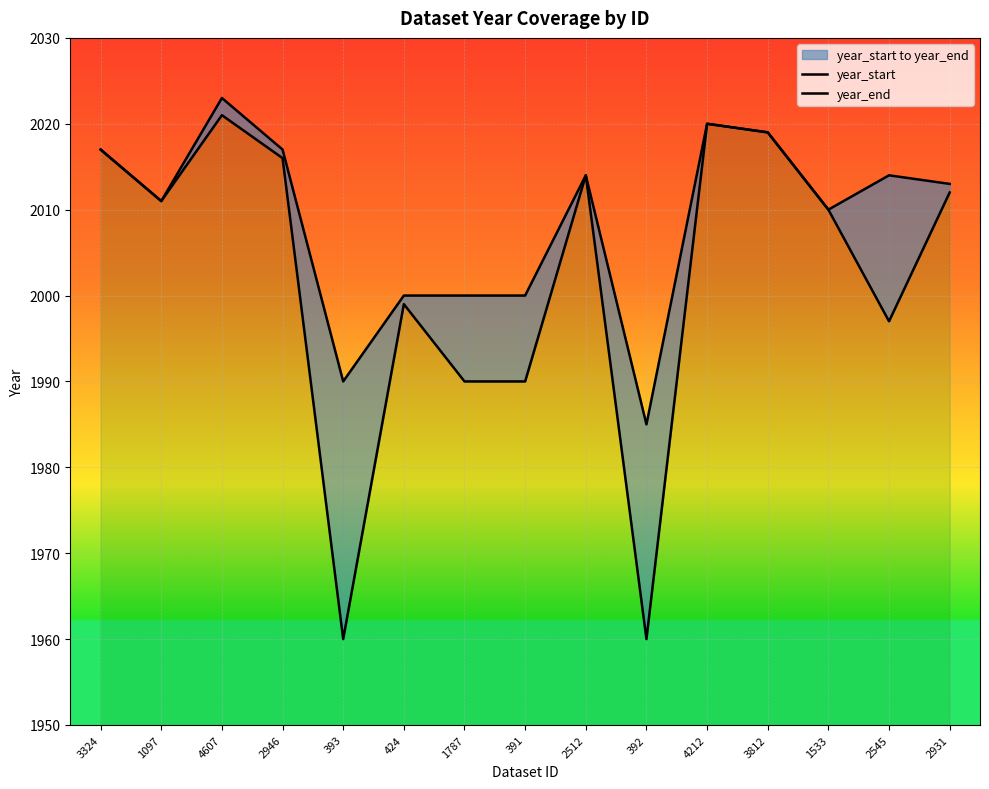

List the series in order of their peak value, lowest first.

year_start, year_end